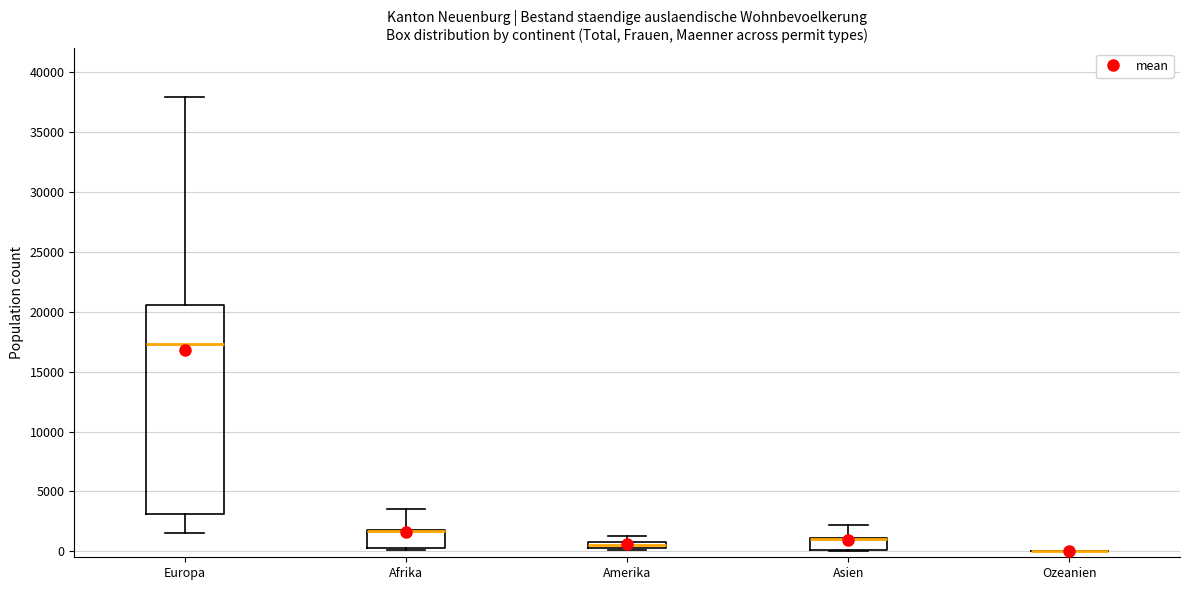

Which box is the tallest, from its lower edge to its upper edge?

Europa